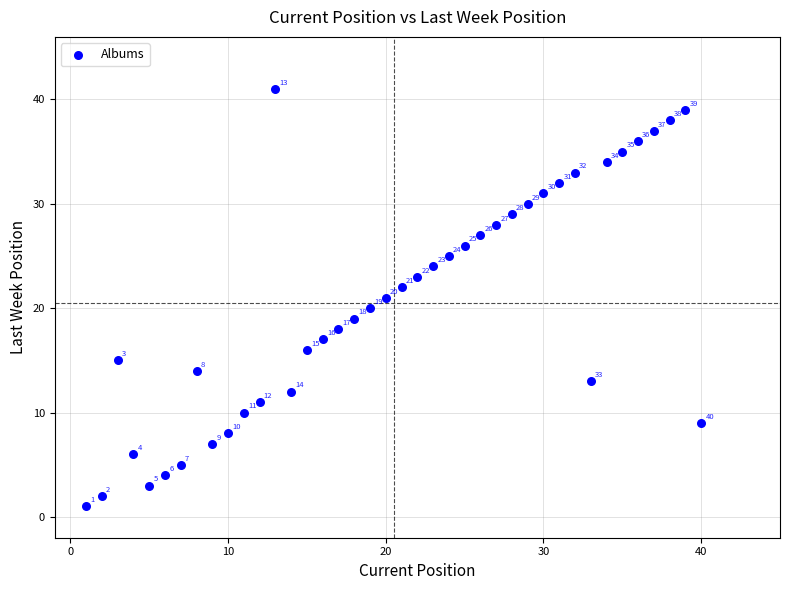

What is the range of X values (max minus min)?

39